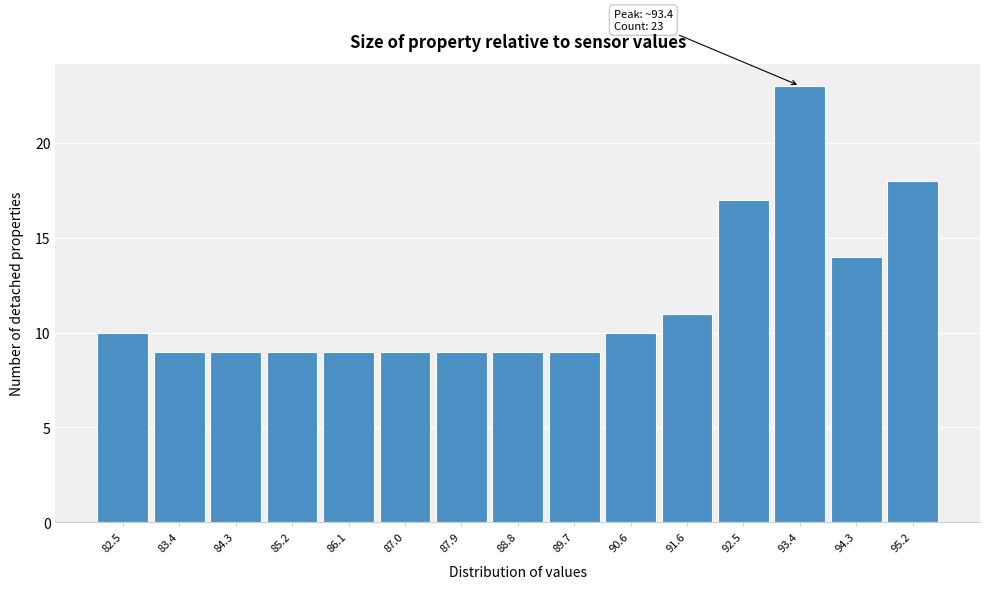

Over which range of the x-axis is the bar tallest?

92.92 to 93.83